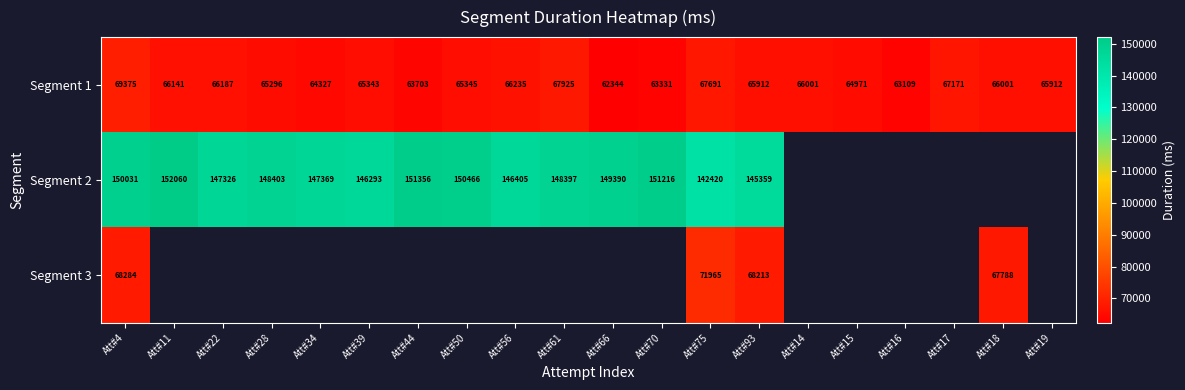

At which category is the sum across all series the highest?

Att#4